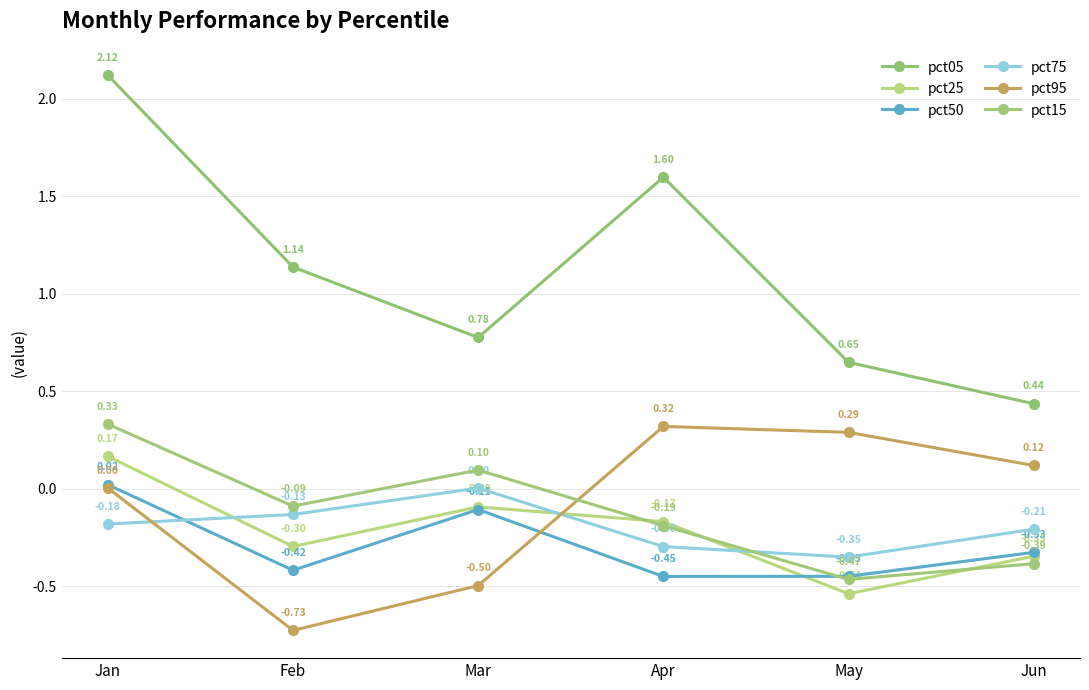

Which series has the widest spread of values?

pct05